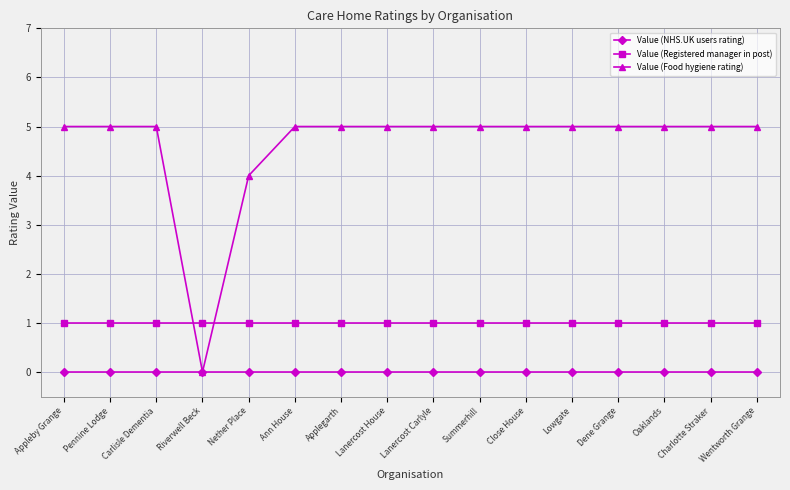

At which label does Value (Food hygiene rating) reach its minimum?

Riverwell Beck